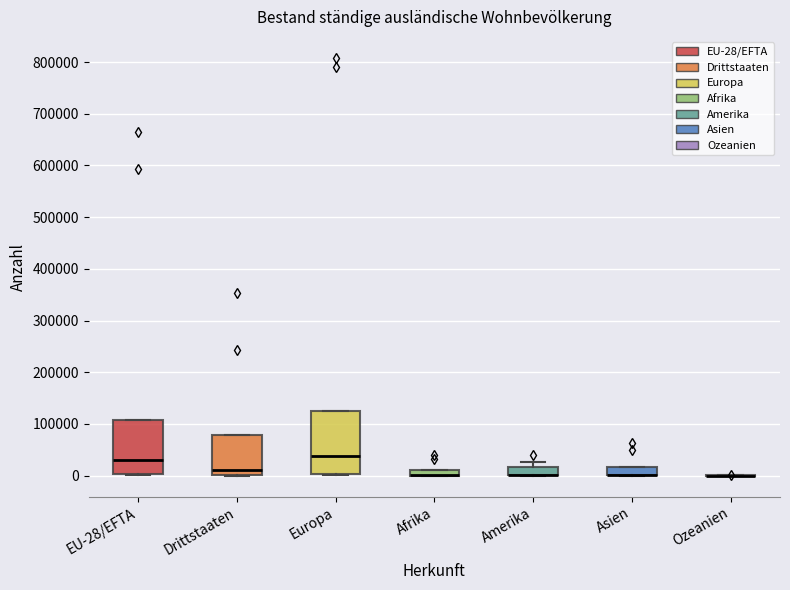

Comparing the boxes themselves (not the whiskers), which one is the tallest?

Europa